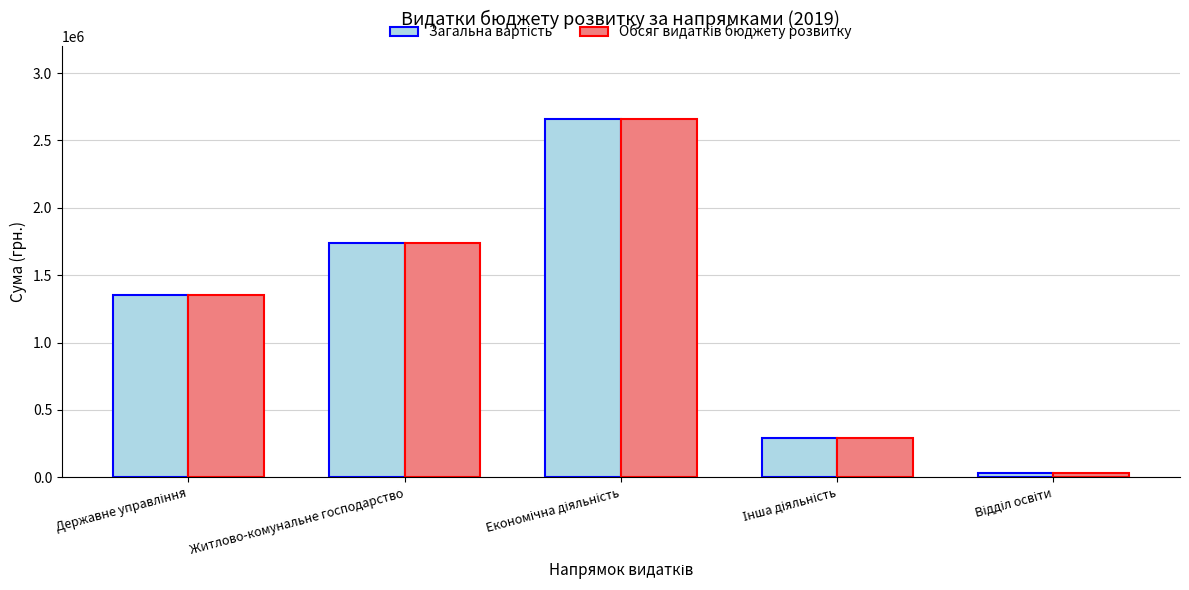

How many bars are there in each group?

2